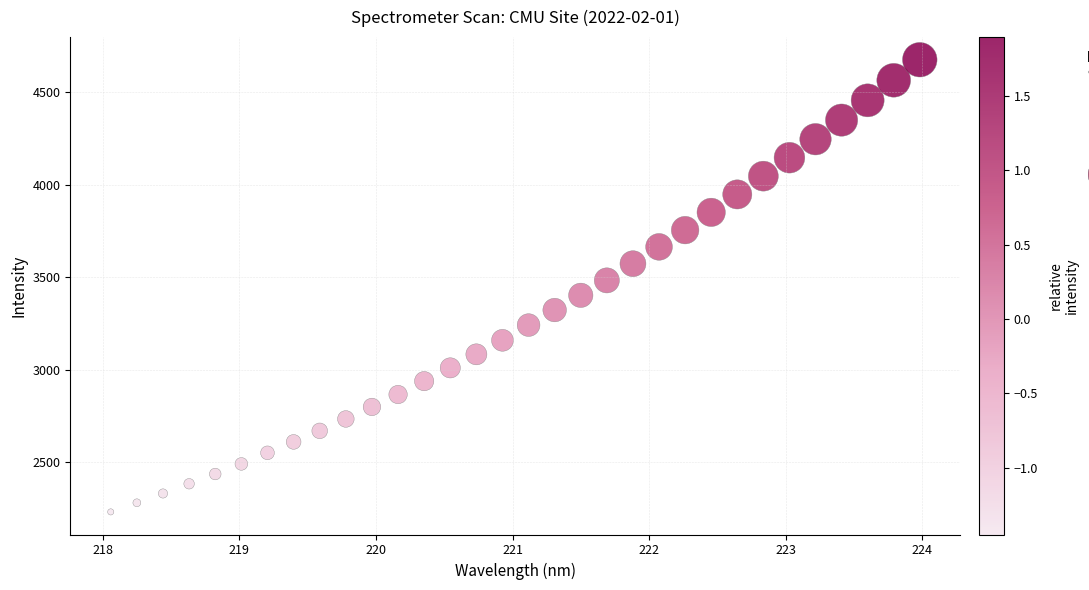

What is the range of X values (max minus min)?

5.9